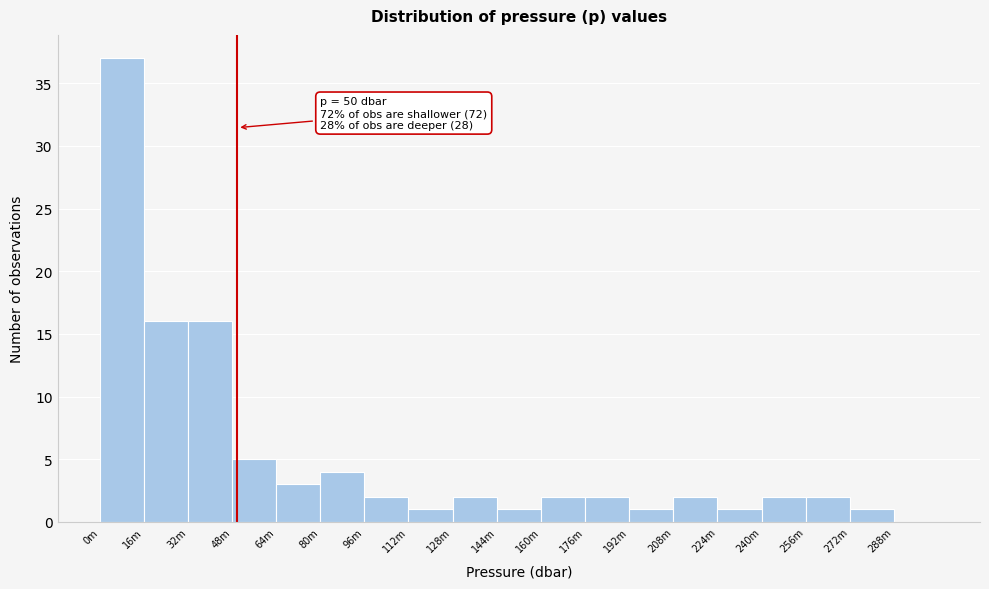

Reading left to right, extract all data points from this chart.

0m=37	16m=16	32m=16	48m=5	64m=3	80m=4	96m=2	112m=1	128m=2	144m=1	160m=2	176m=2	192m=1	208m=2	224m=1	240m=2	256m=2	272m=1	288m=0